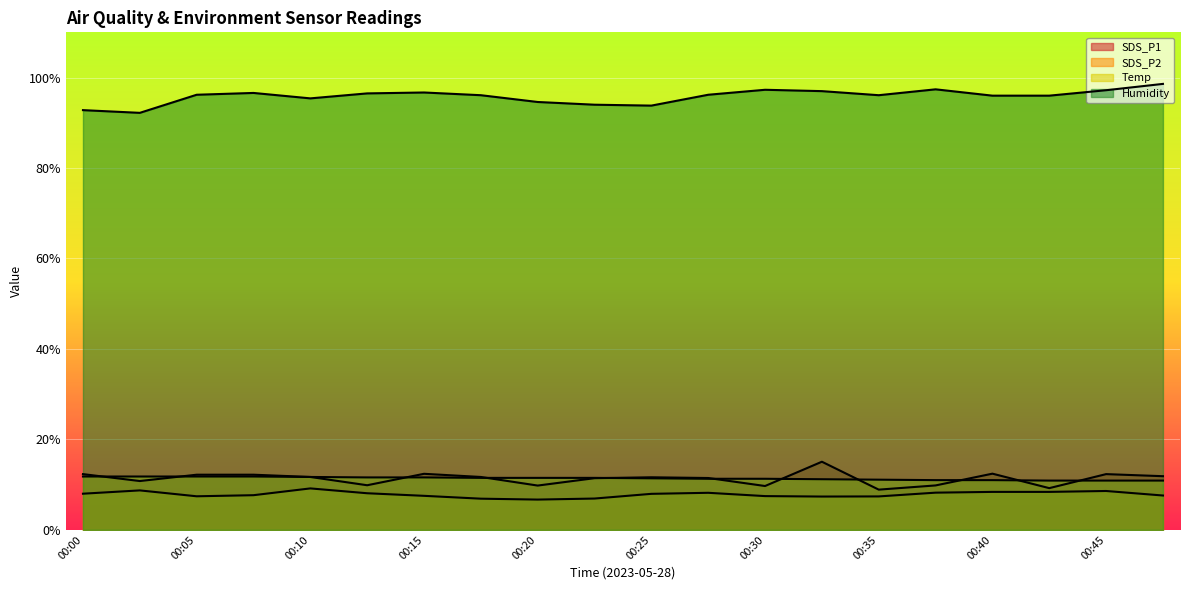

At which category is the sum across all series the highest?

00:33